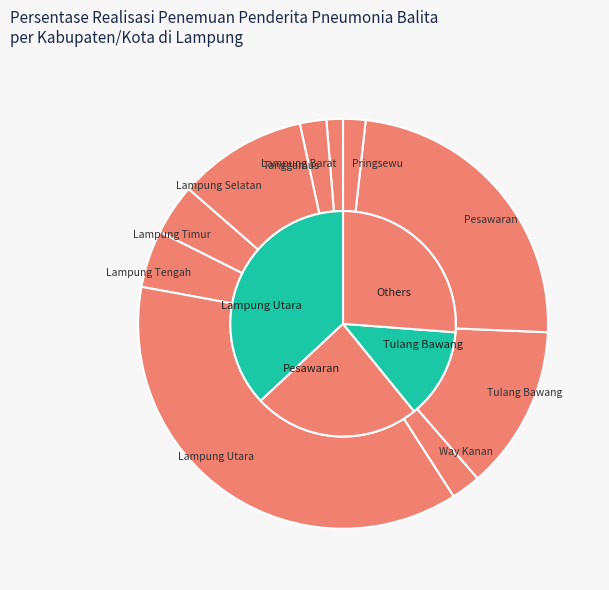

Rank the categories by value from highest to lowest.

Lampung Utara, Pesawaran, Tulang Bawang, Lampung Selatan, Lampung Tengah, Lampung Timur, Way Kanan, Tanggamus, Pringsewu, Lampung Barat